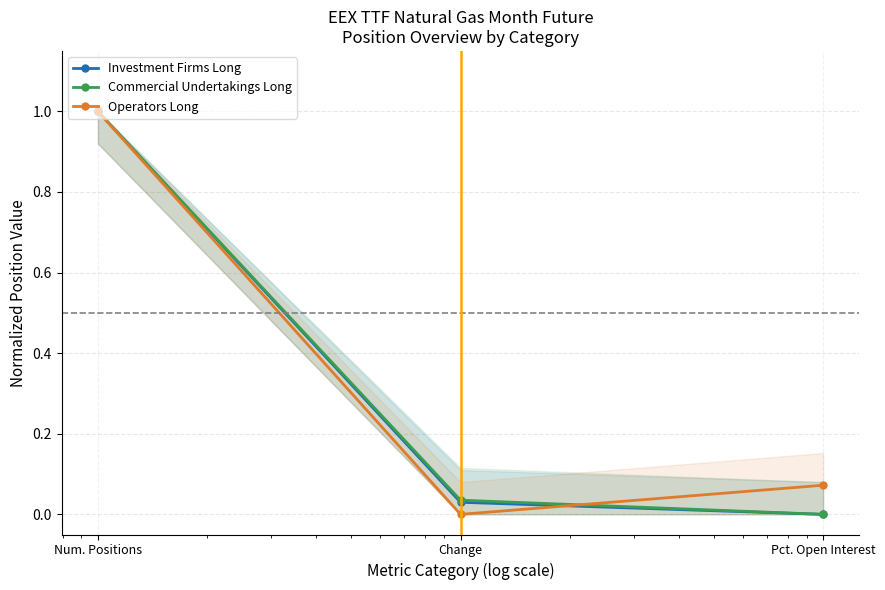

Is the value of Commercial Undertakings Long at Num. Positions greater than the value of Investment Firms Long at Pct. Open Interest?

Yes